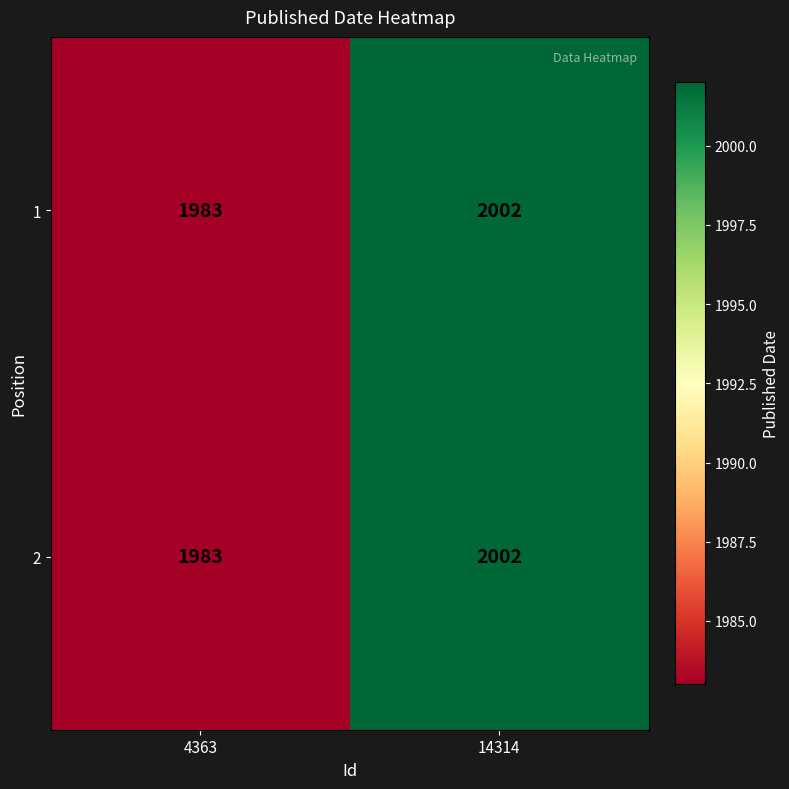

Reading left to right, list all the values displayed in this chart.

1: 1983	2002
2: 1983	2002